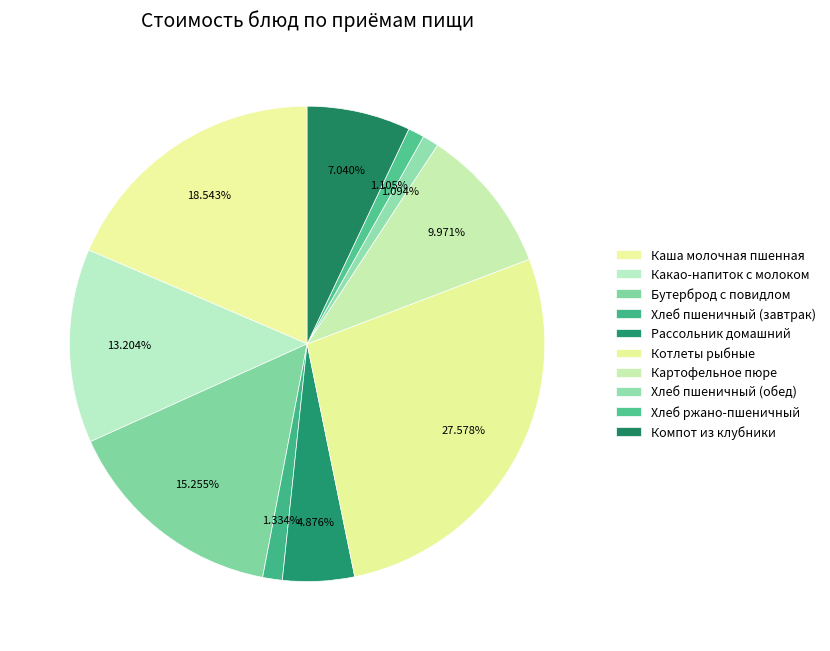

How many slices are in this pie chart?

10